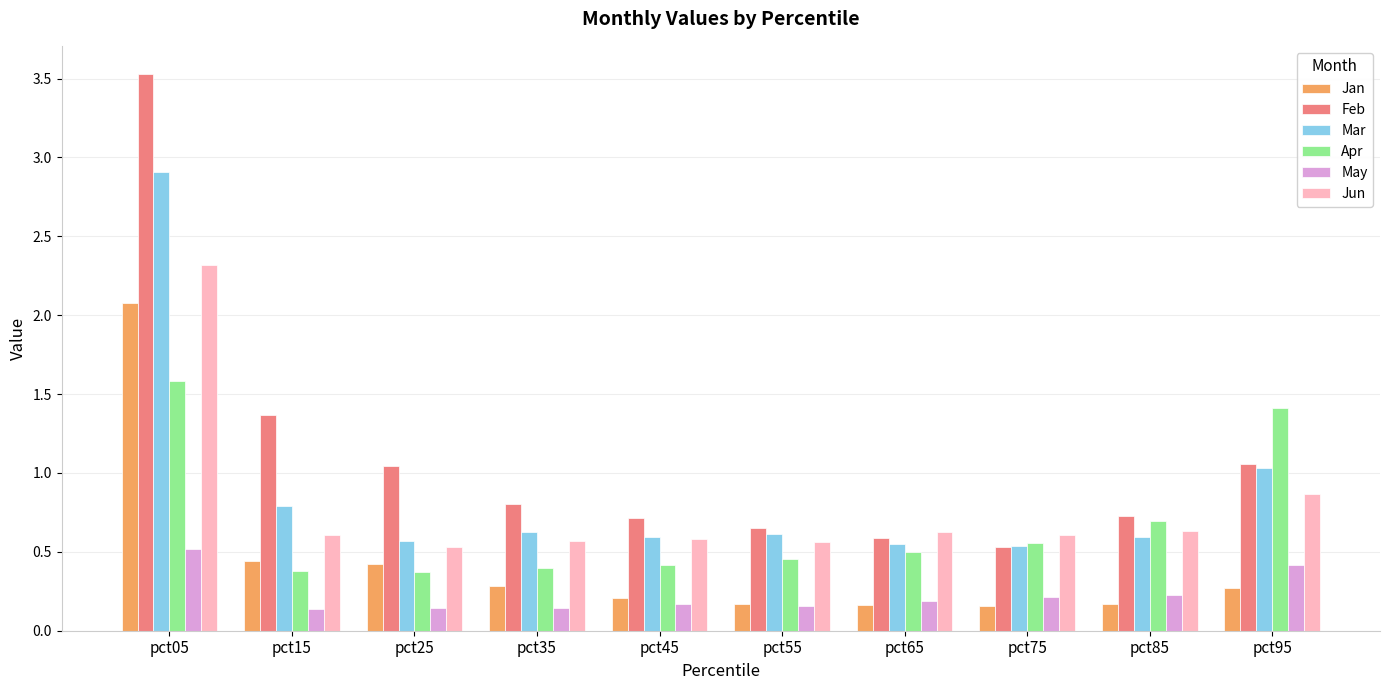

What is the difference between the maximum and minimum values in the Jun series?

1.8